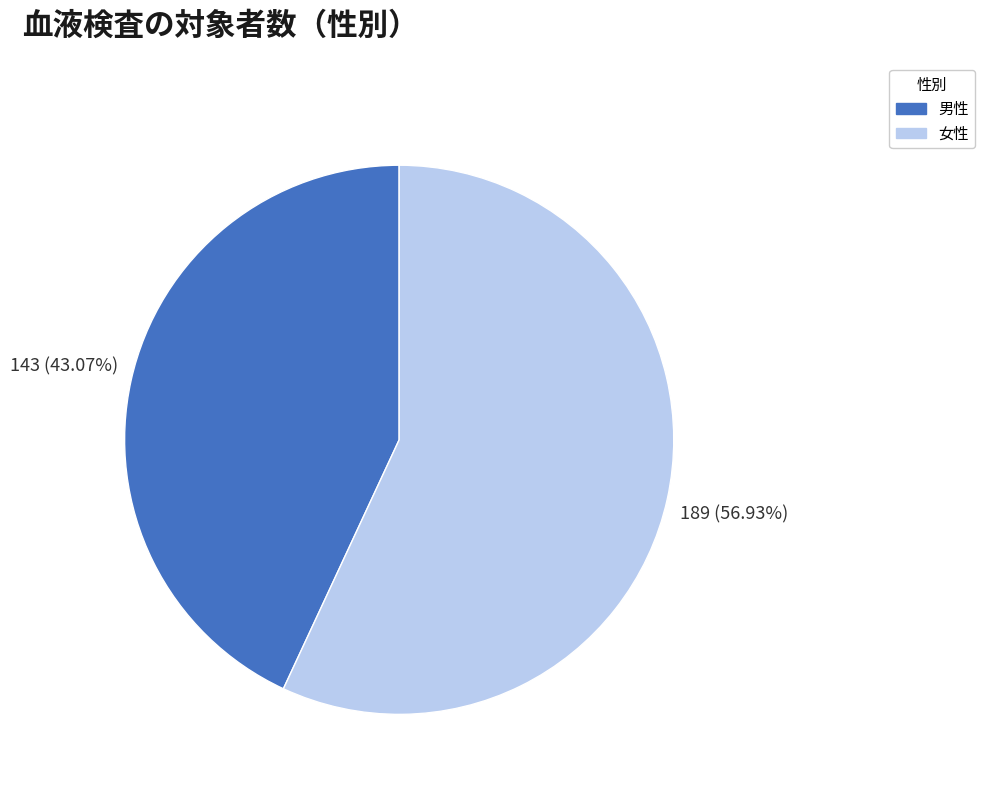

Which category has the smallest portion of the pie?

男性